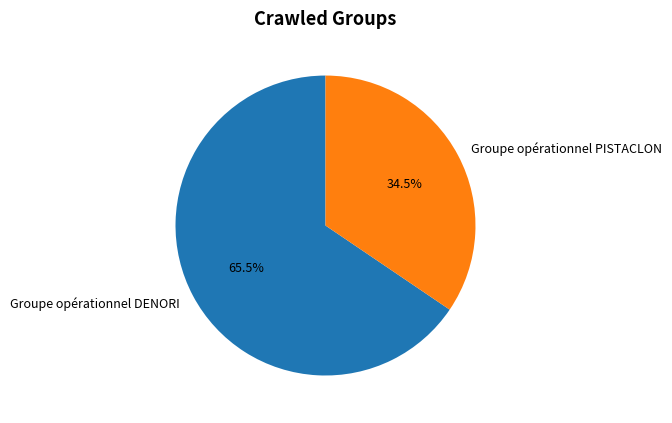

Which slice is the largest?

Groupe opérationnel DENORI